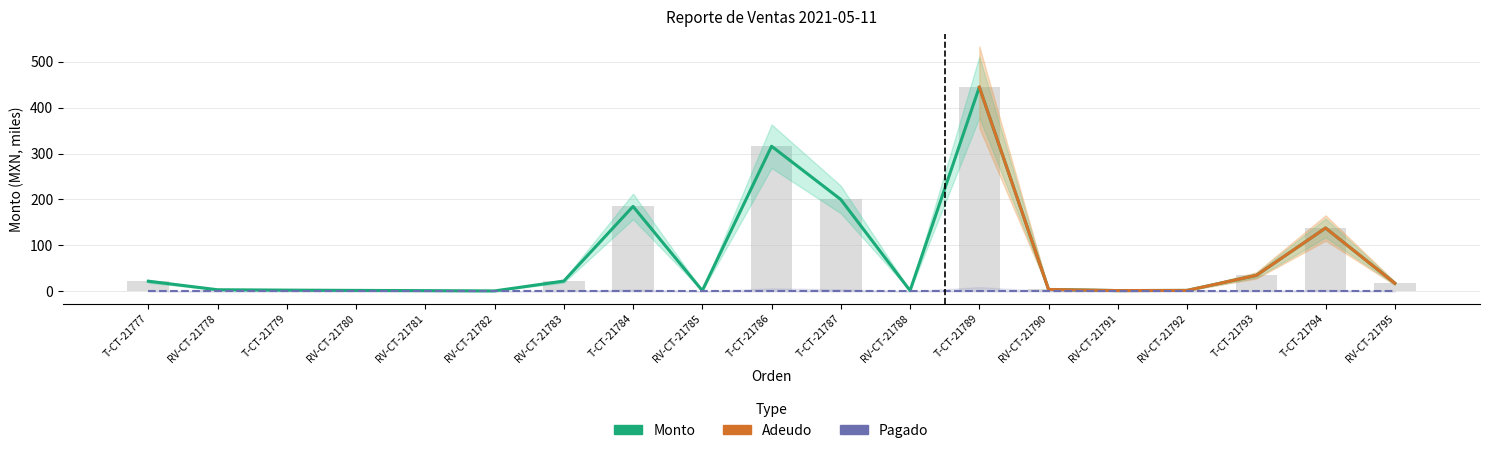

What is the label of the 9th bar from the right?

T-CT-21787